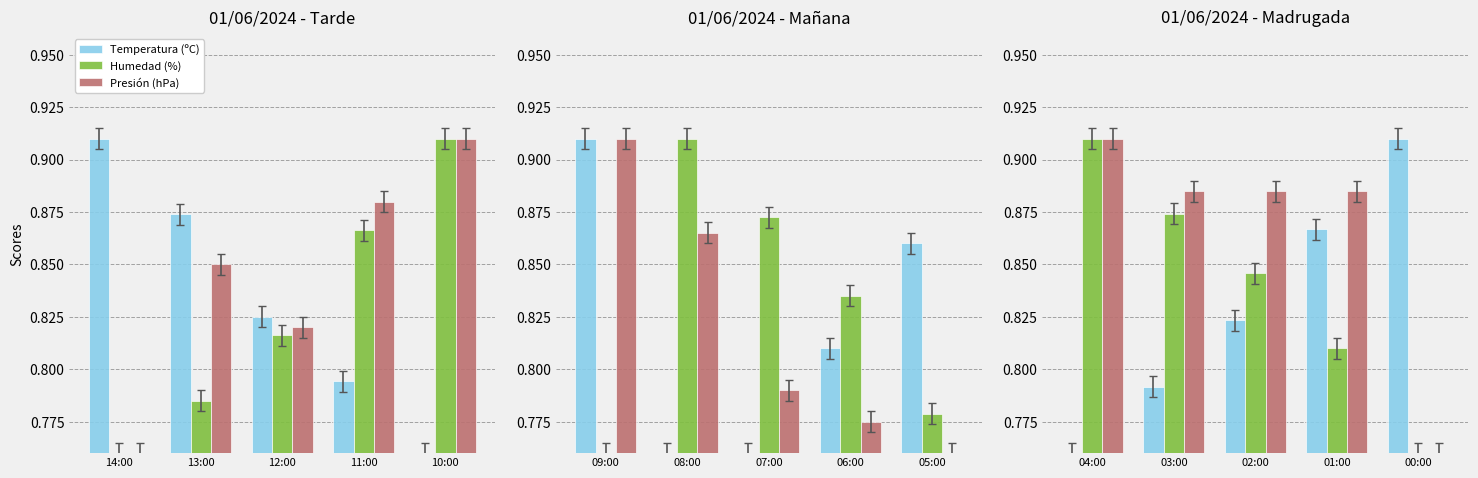

Which series changed the most between 04:00 and 00:00?

Temperatura (ºC)